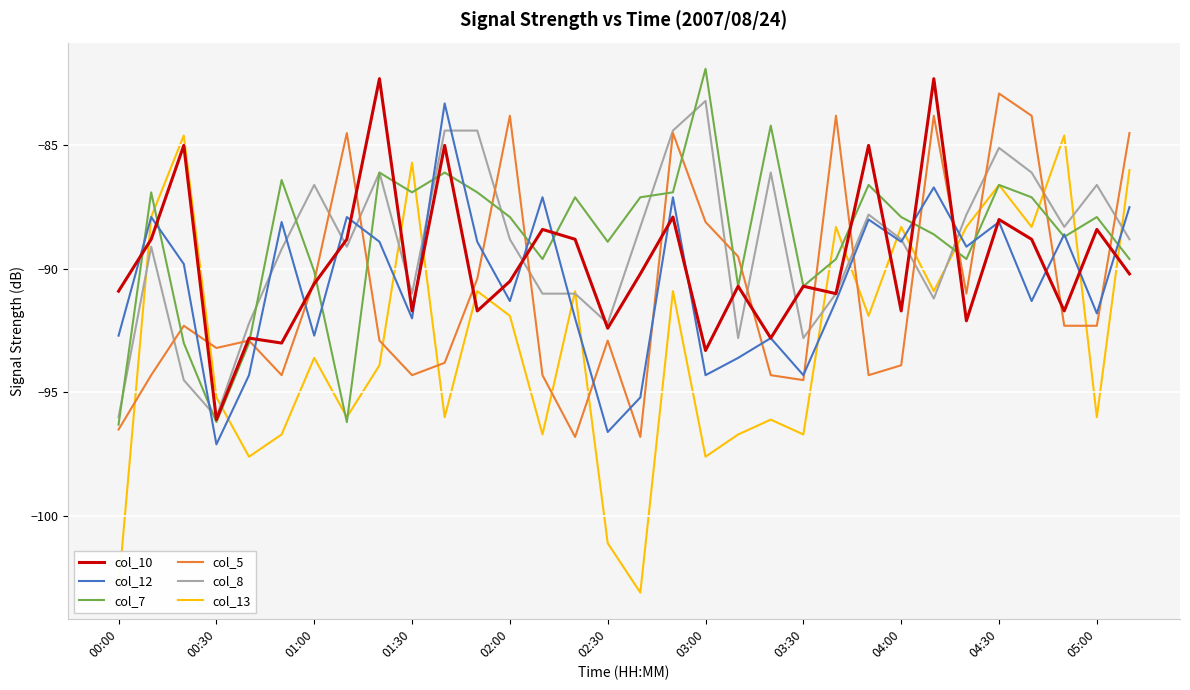

True or false: col_12 has more than 0 interior local peaks.

True